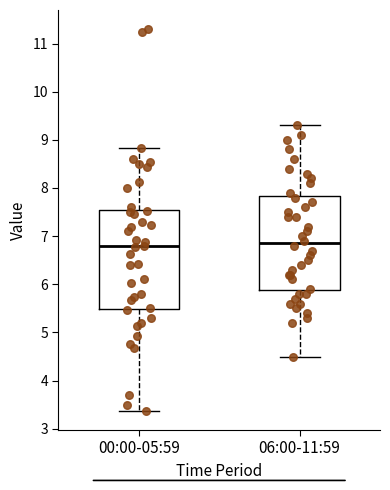

Comparing the boxes themselves (not the whiskers), which one is the tallest?

00:00-05:59